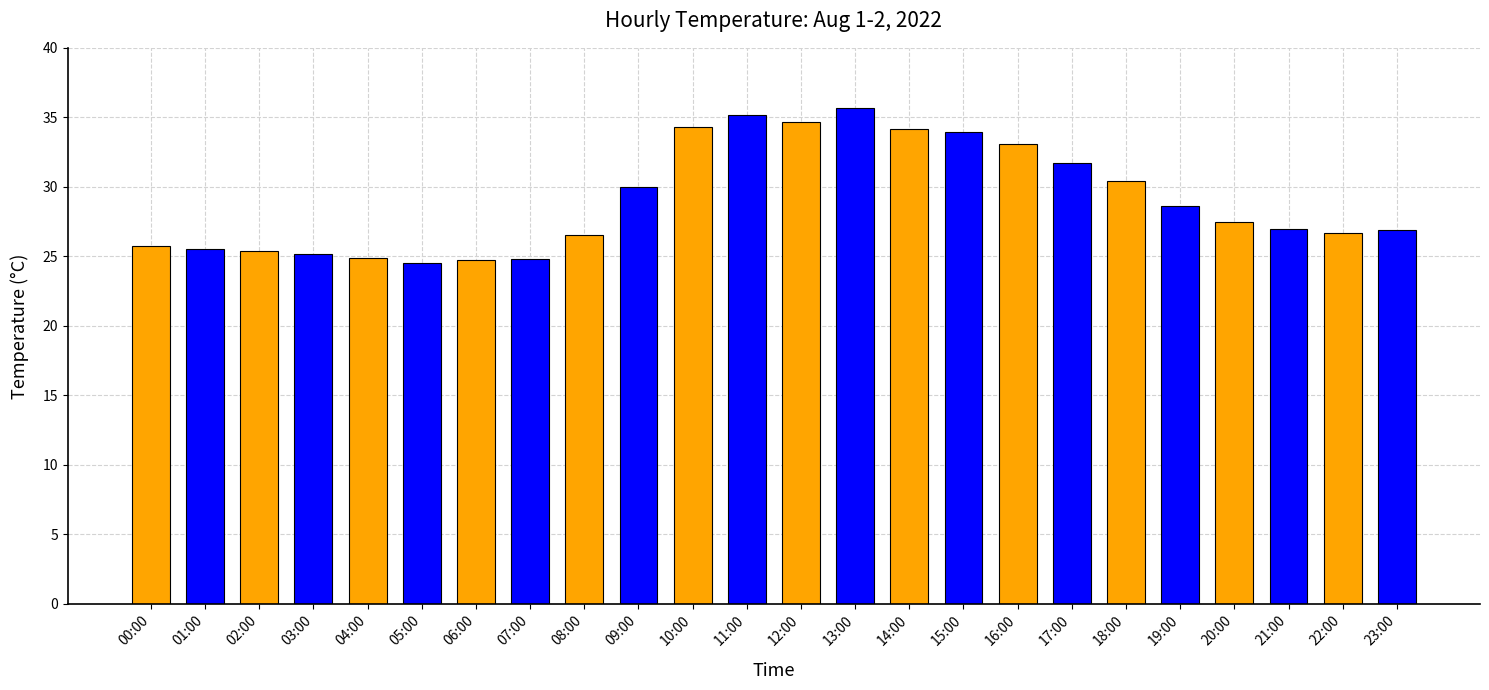

What is the change in value from 01:00 to 16:00?

+7.6